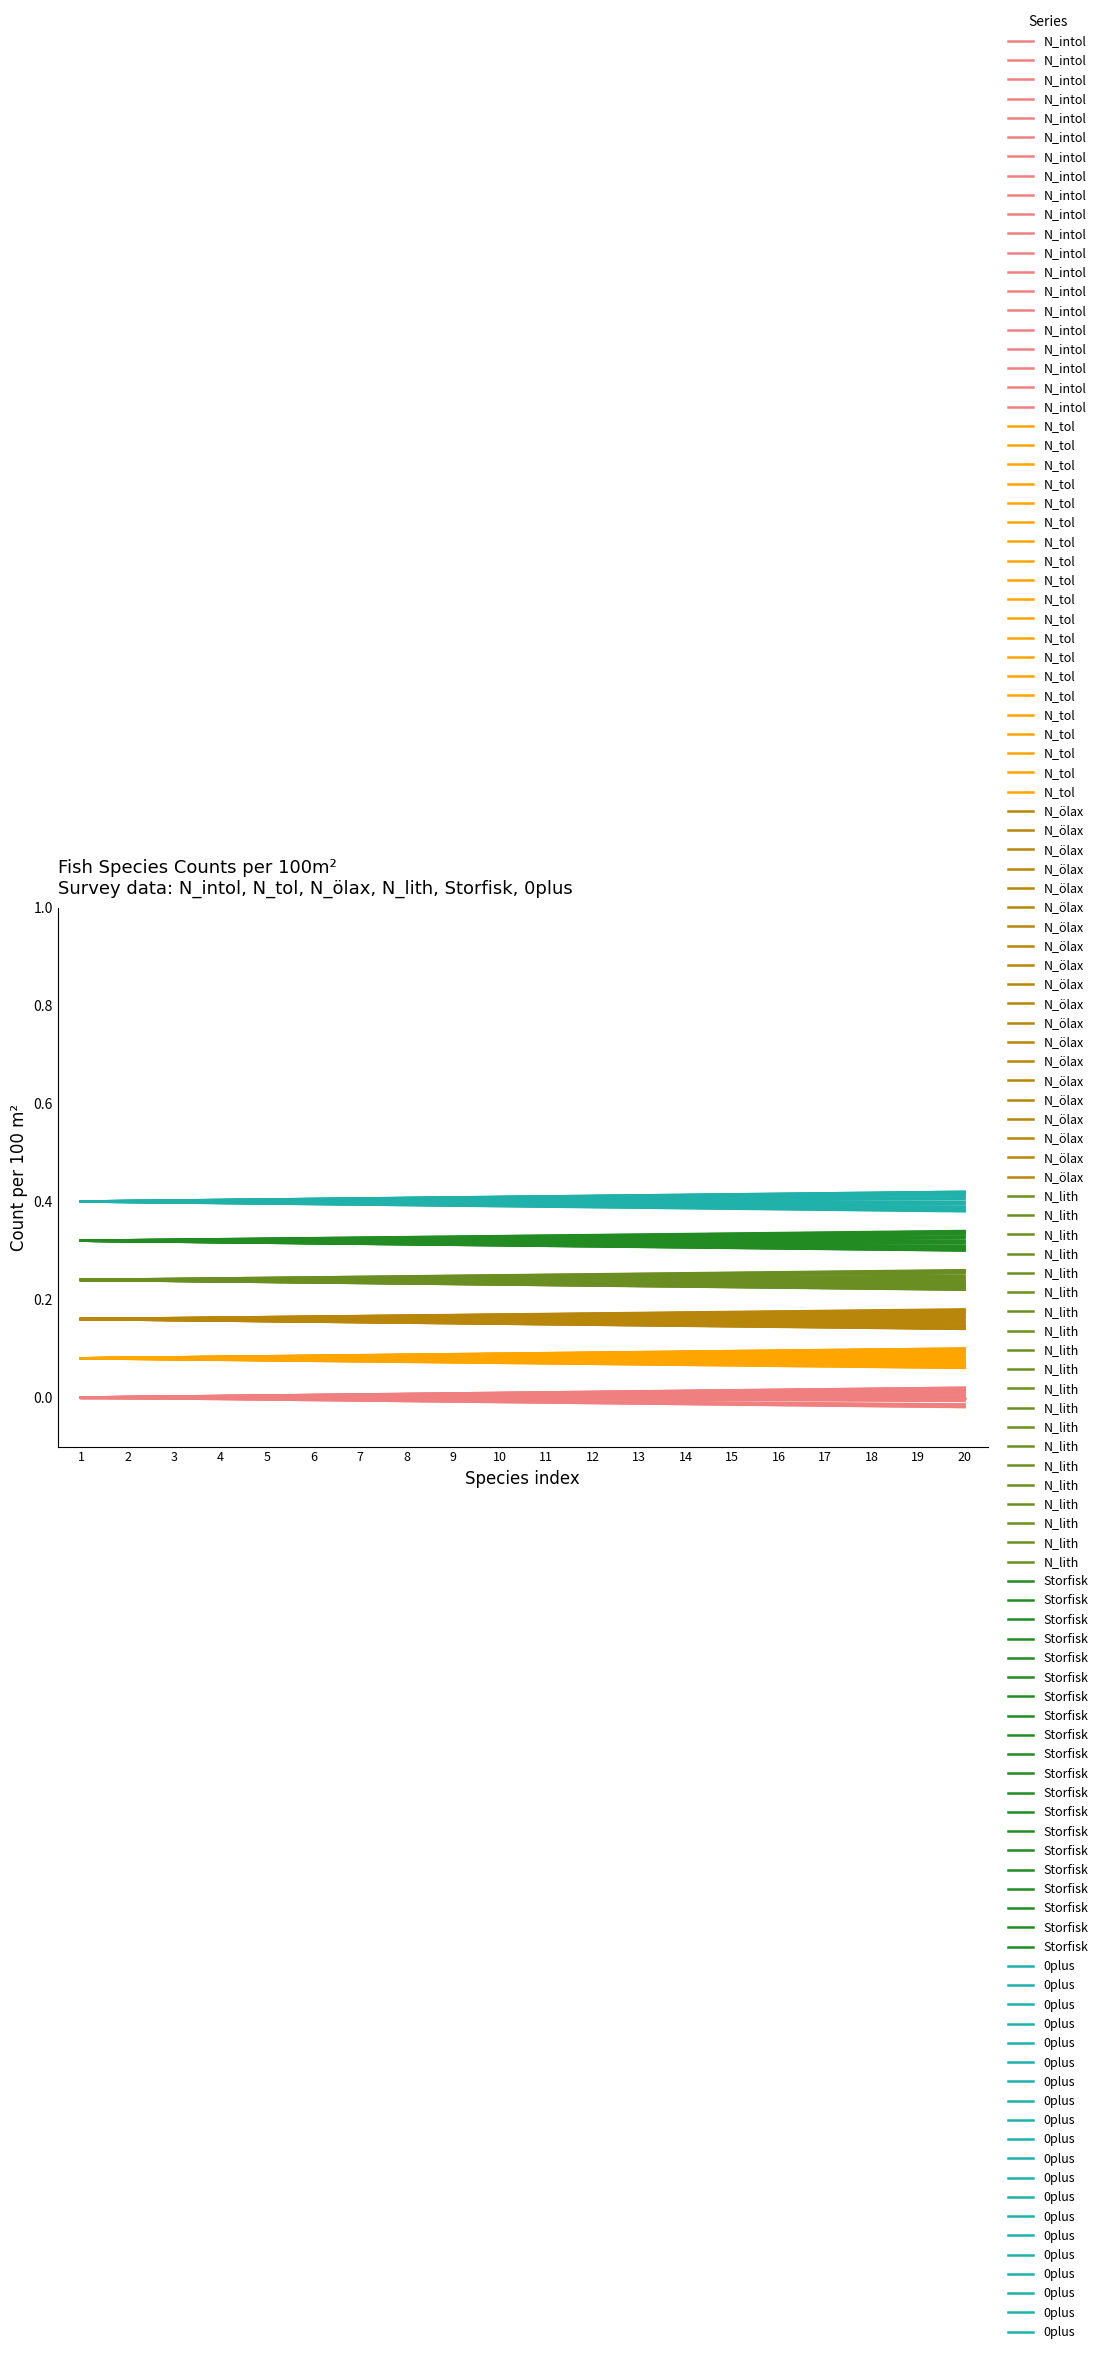

True or false: 0plus has more than 2 points higher than both neighbors.

False